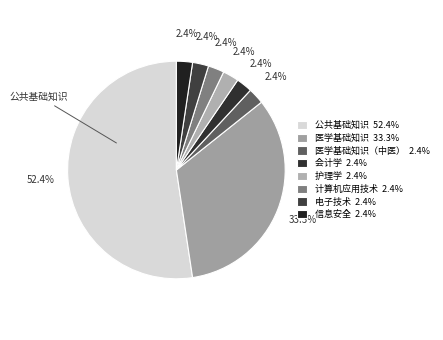

What is the smallest slice in the pie chart?

医学基础知识（中医）